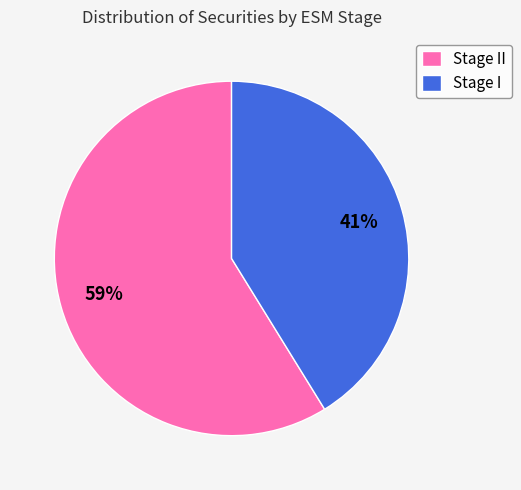

Is there a majority slice in this chart?

Yes